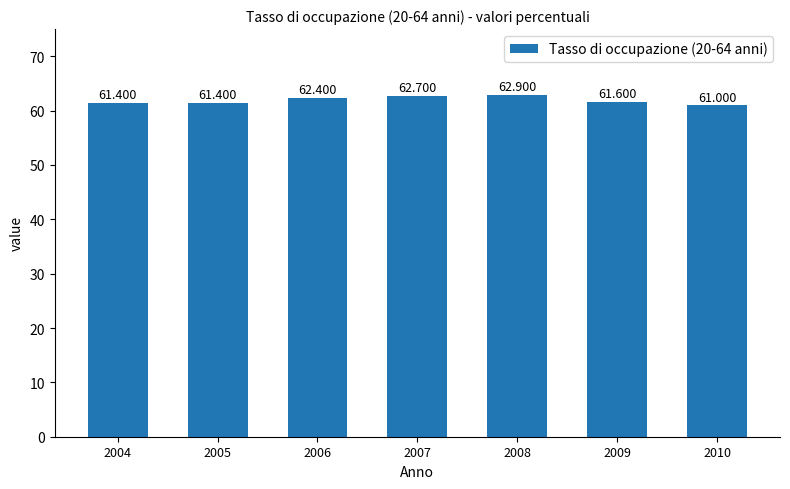

Count the number of values greater than 61.

6